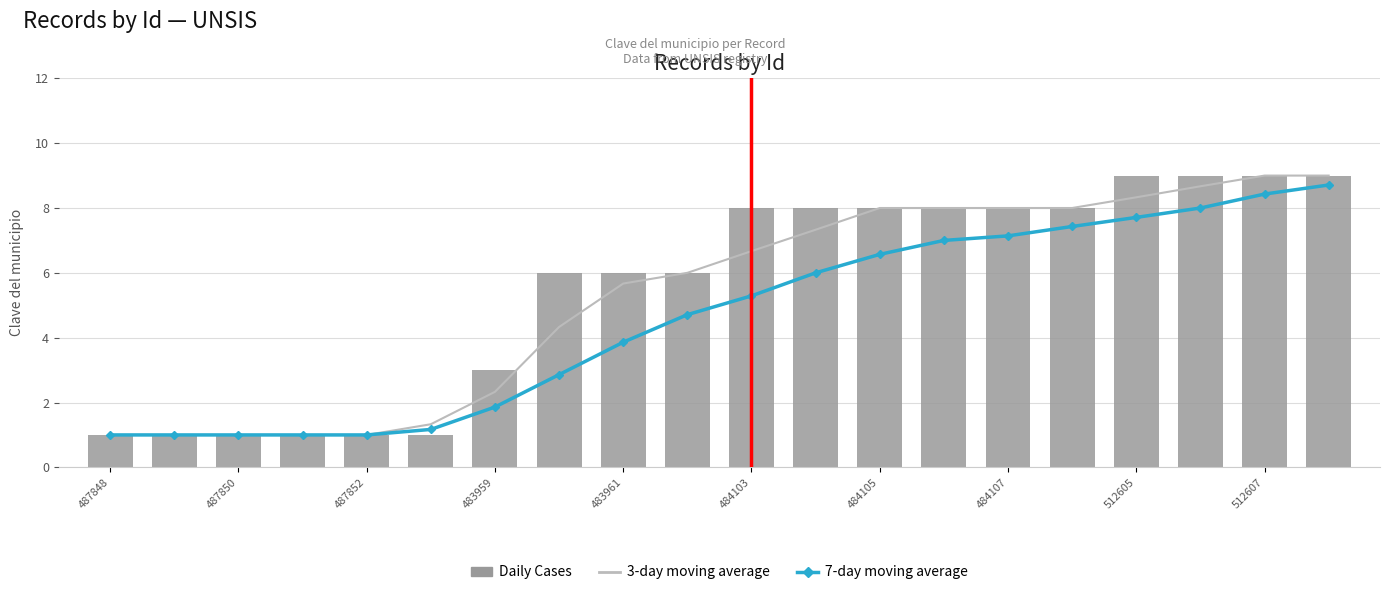

True or false: 7-day moving average has a value of 10.9 at 512605.

False